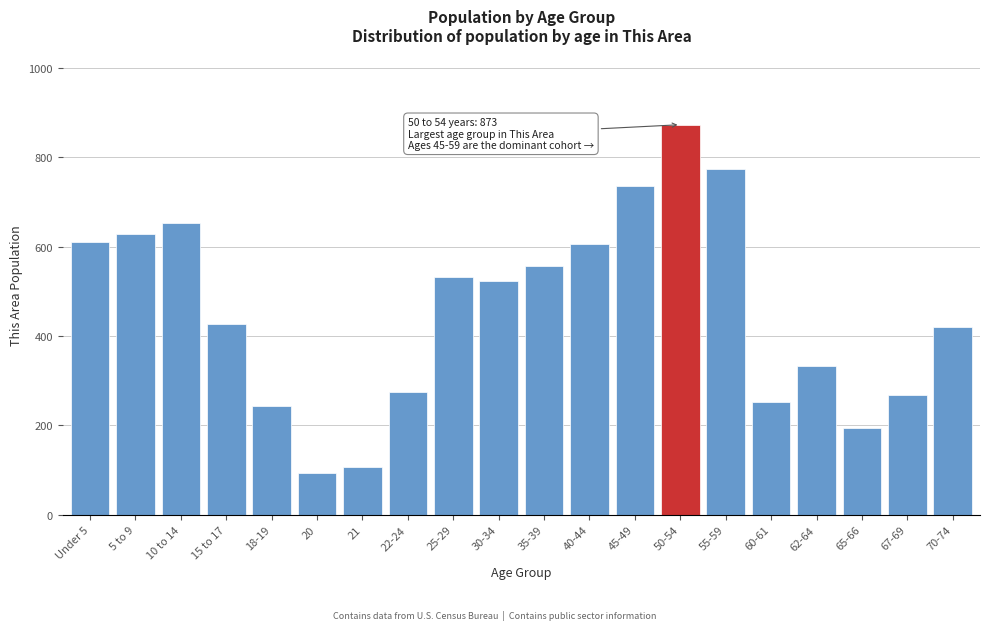

Reading left to right, list all the values displayed in this chart.

610	629	654	427	243	94	106	274	533	523	557	605	736	873	774	252	332	195	268	421